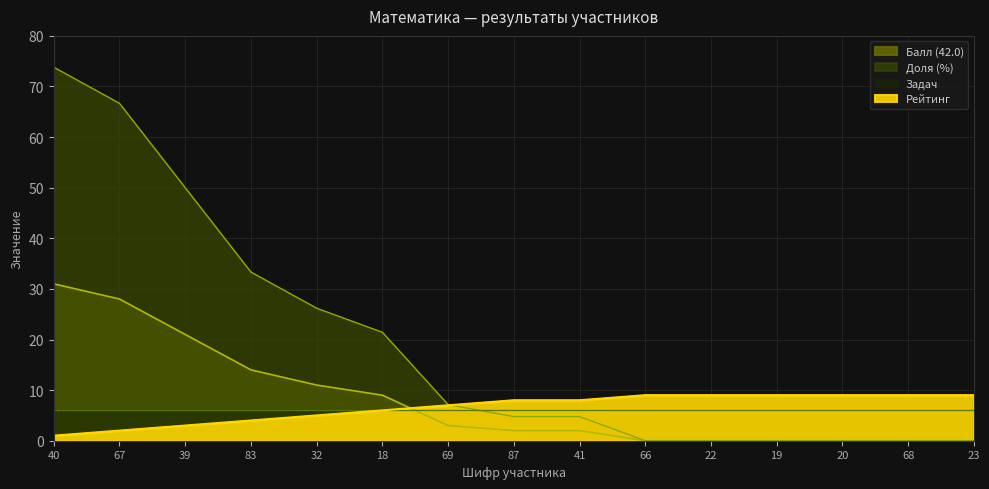

How many intersections are there between Балл (42.0) and Рейтинг?

1